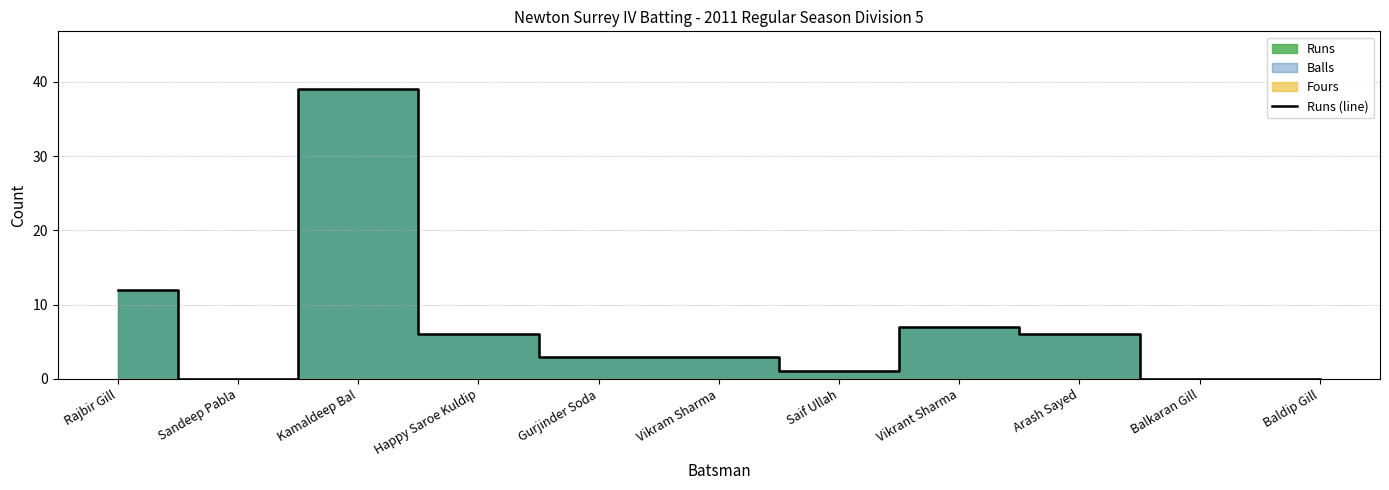

Which has a higher value, Saif Ullah or Happy Saroe Kuldip?

Happy Saroe Kuldip